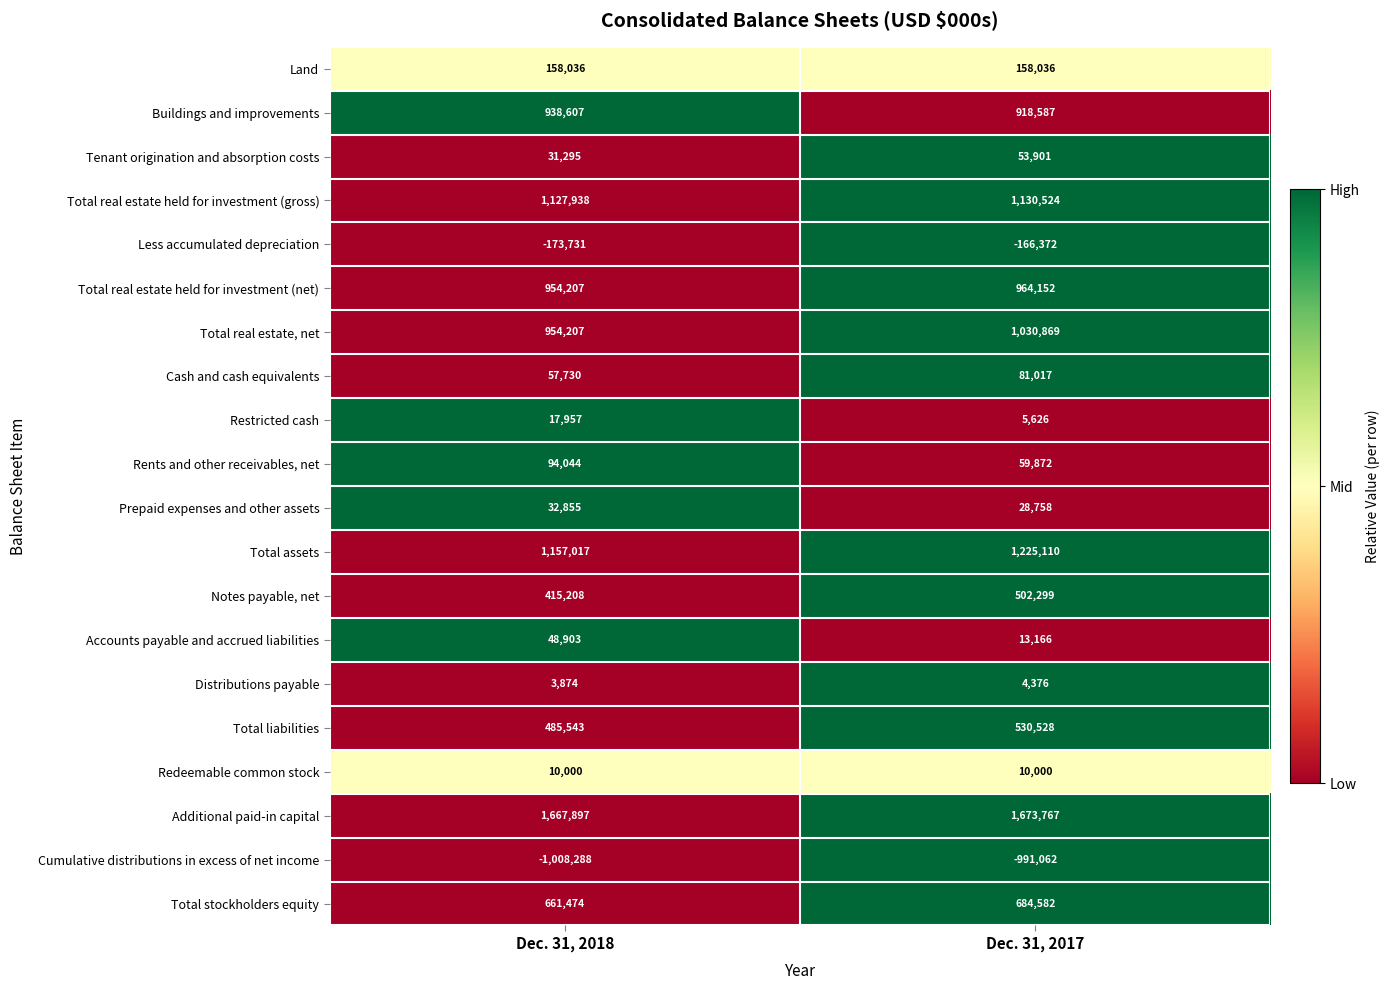

The value of Cumulative distributions in excess of net income at Dec. 31, 2018 is -473506. True or false?

False